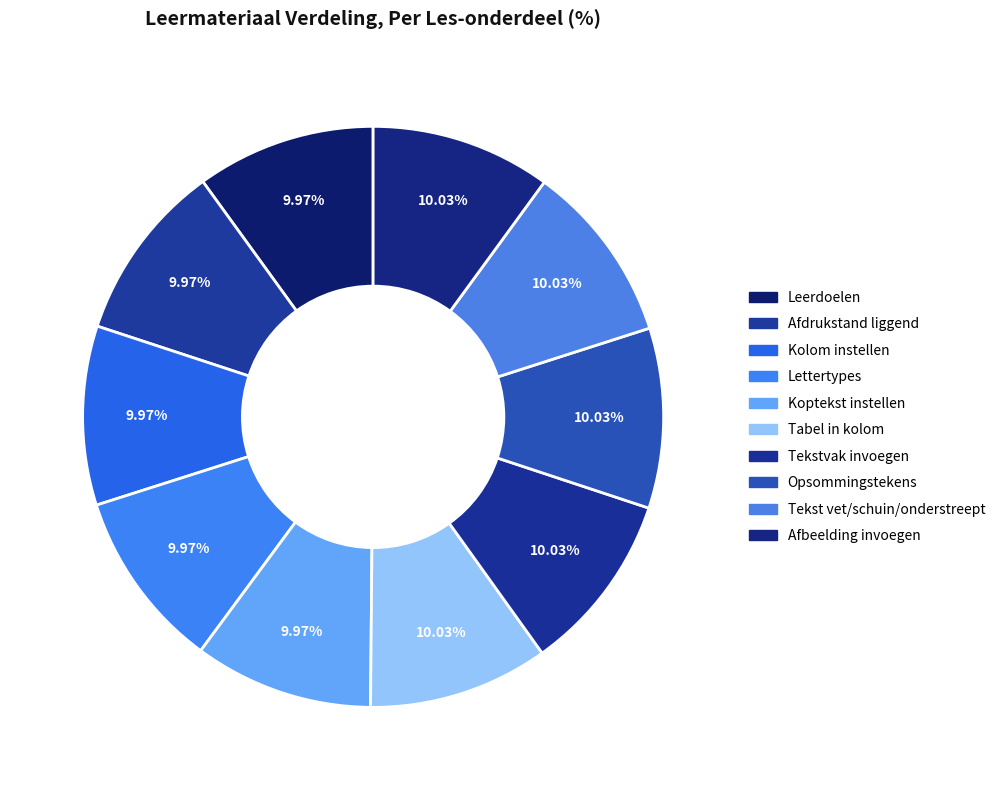

To the nearest percent, what is the average slice percentage?

10%